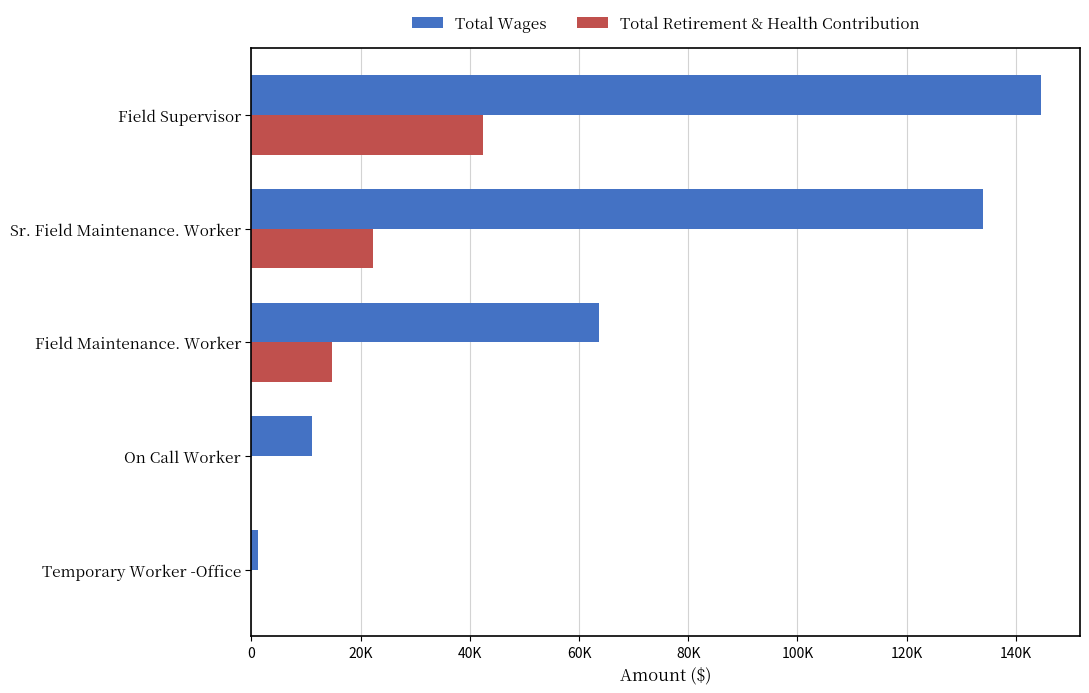

What are all the series names shown in the legend?

Total Wages, Total Retirement & Health Contribution